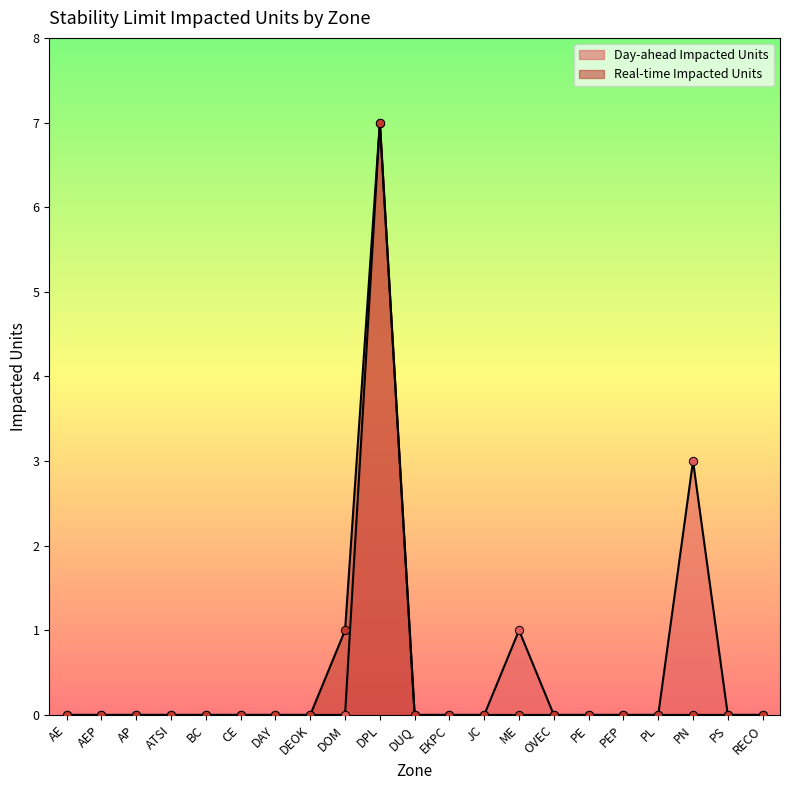

True or false: Real-time Impacted Units and Day-ahead Impacted Units intersect in this chart.

False